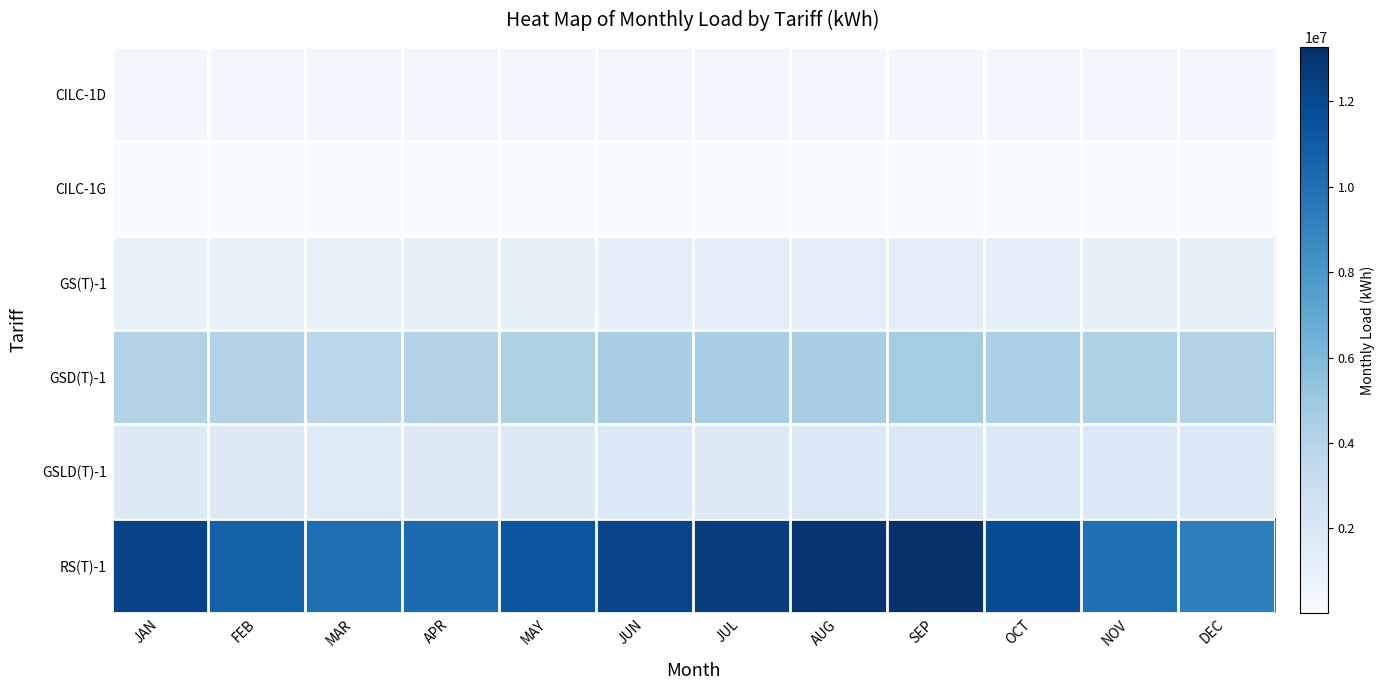

Which series has the widest spread of values?

RS(T)-1